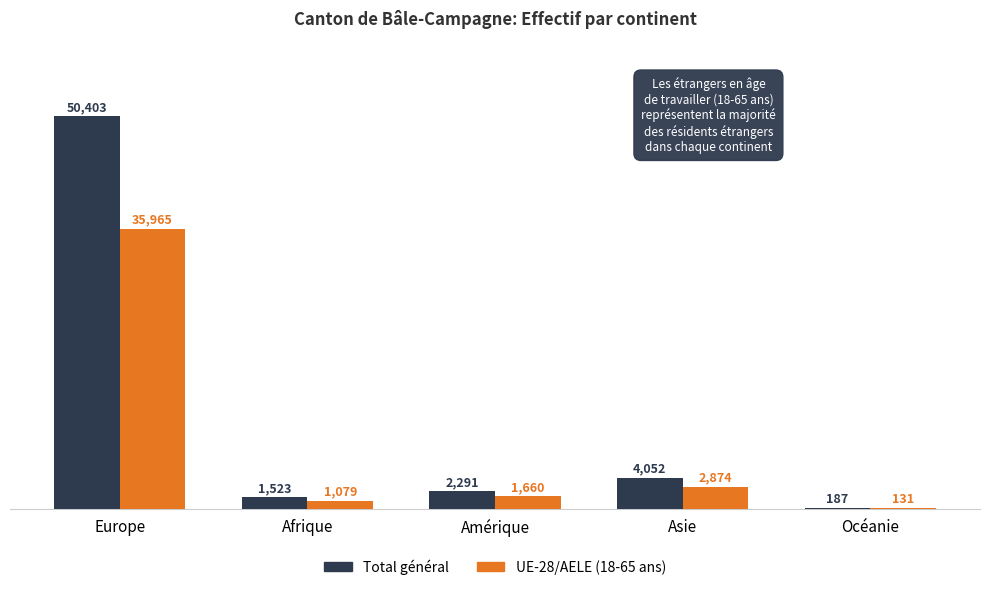

What is the sum of all Total général values?

58456